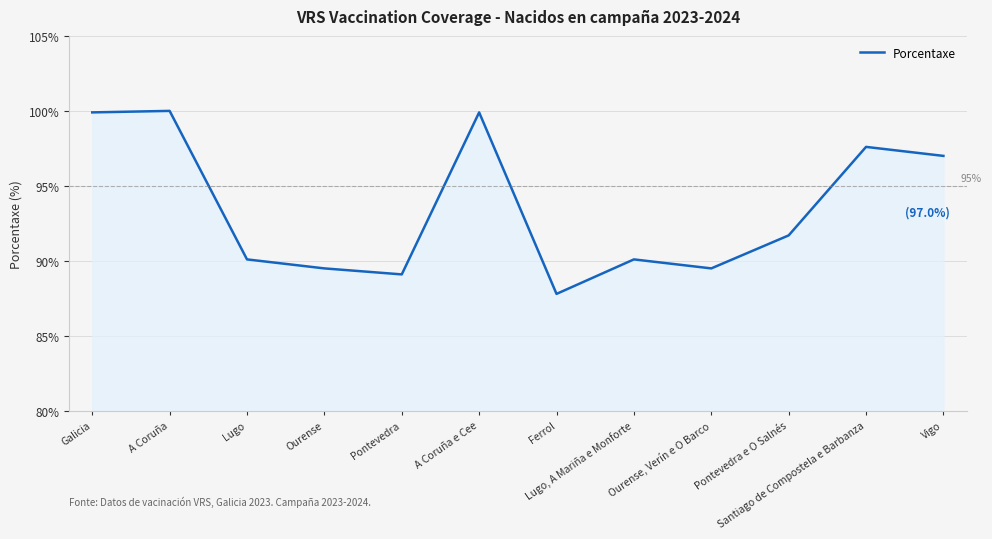

What is the difference between the maximum and second lowest values?

10.9